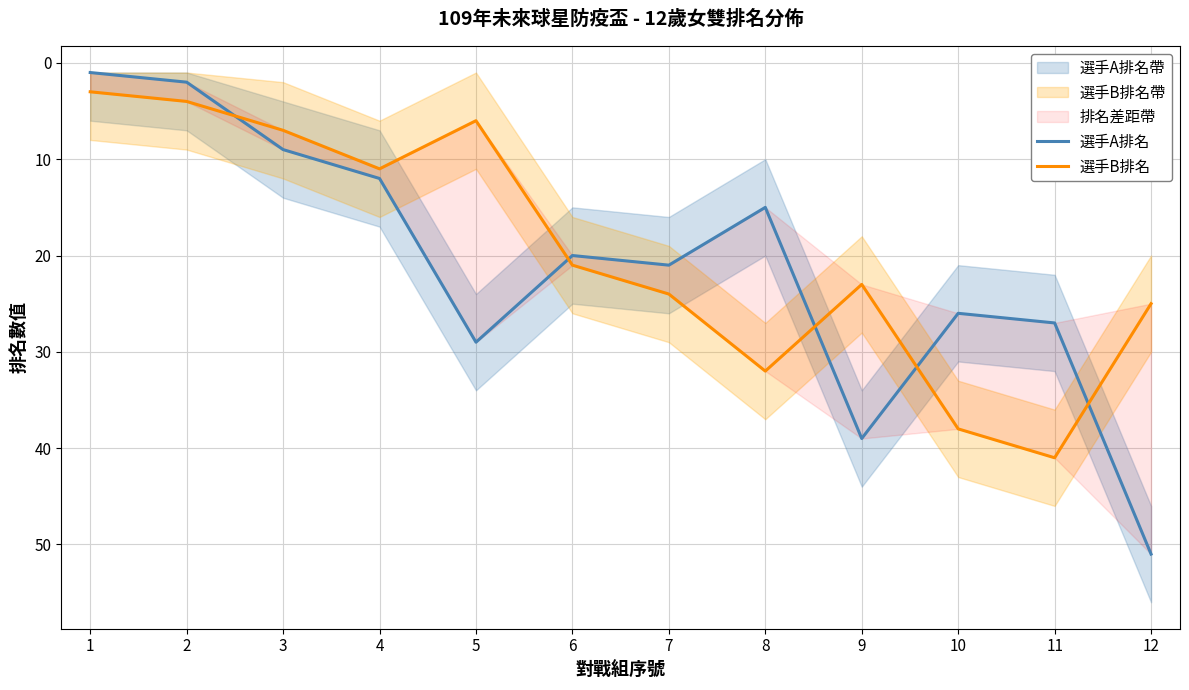

What is the value of the 選手A排名 point at the 9th from the left?

39